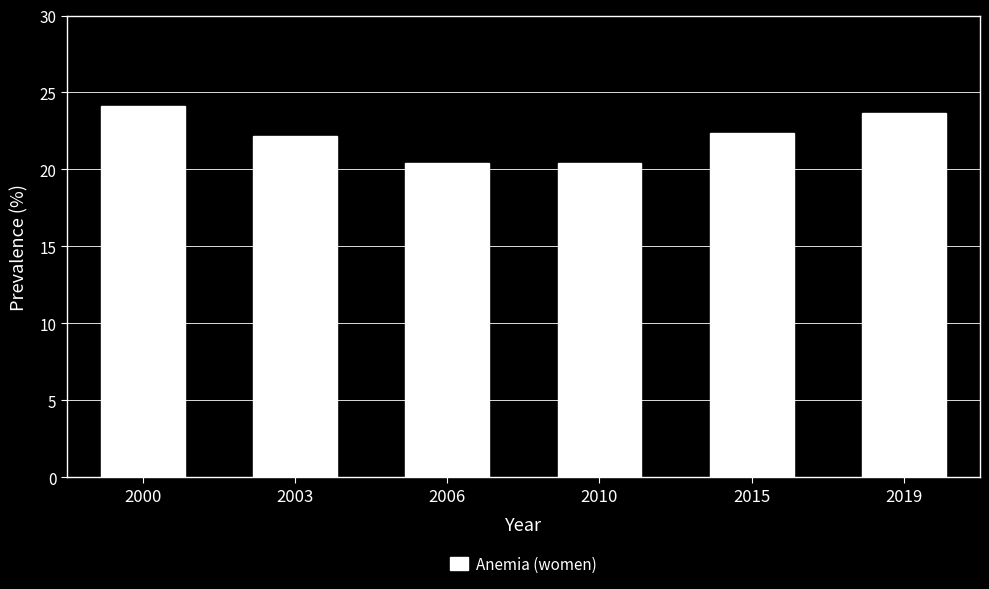

Count the values in the range 20 to 23.

4